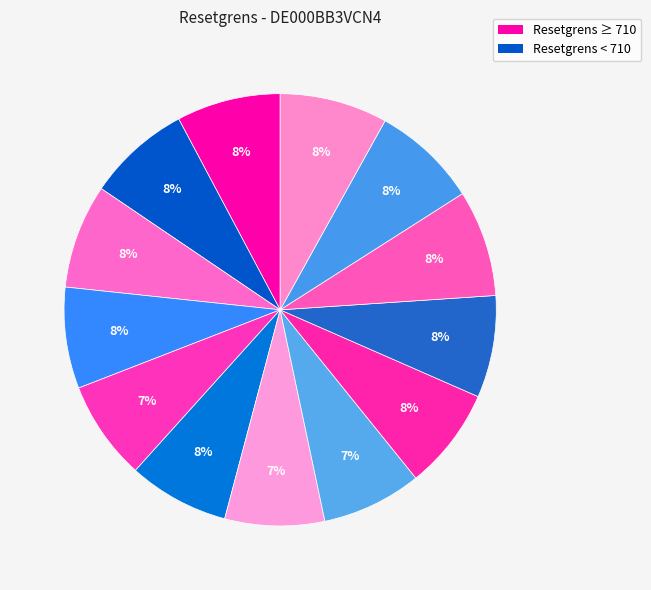

How many segments does this pie chart have?

13